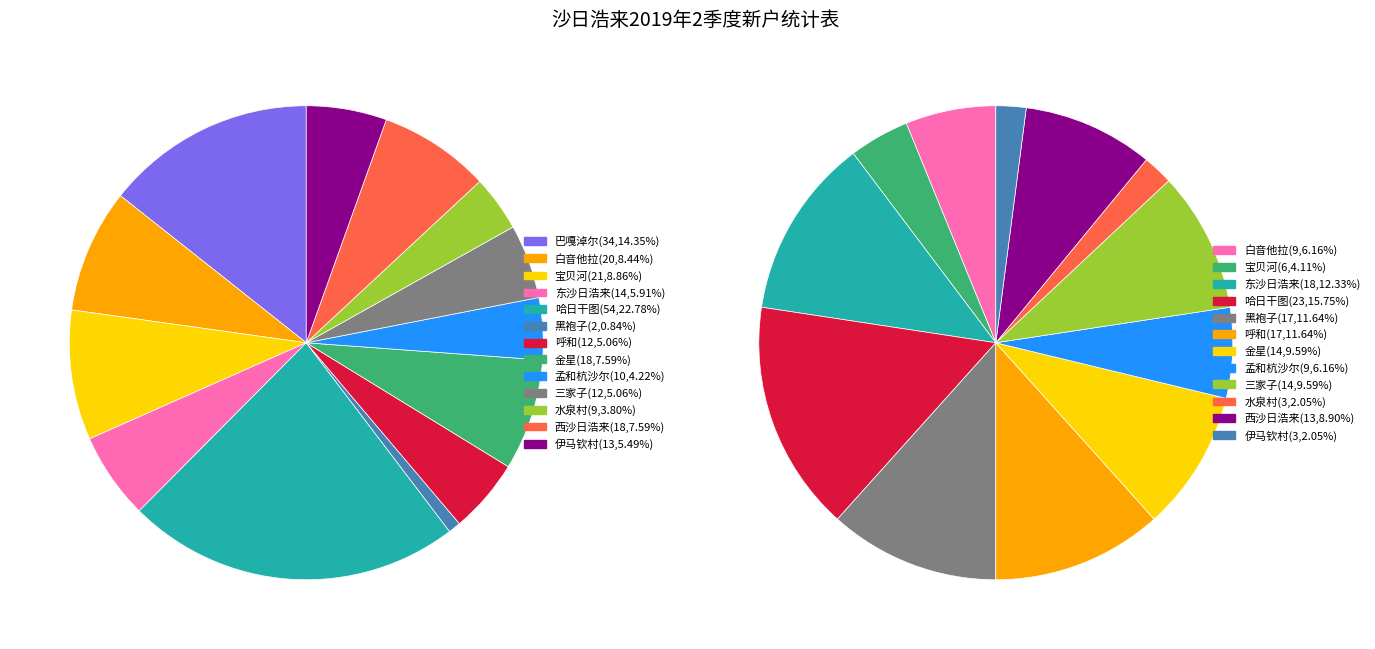

Which category has the biggest portion of the pie?

哈日干图